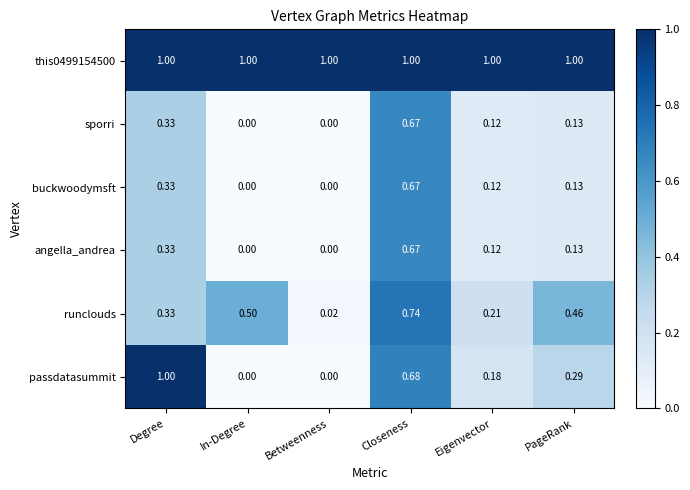

Which category has the lowest value in the runclouds series?

Betweenness